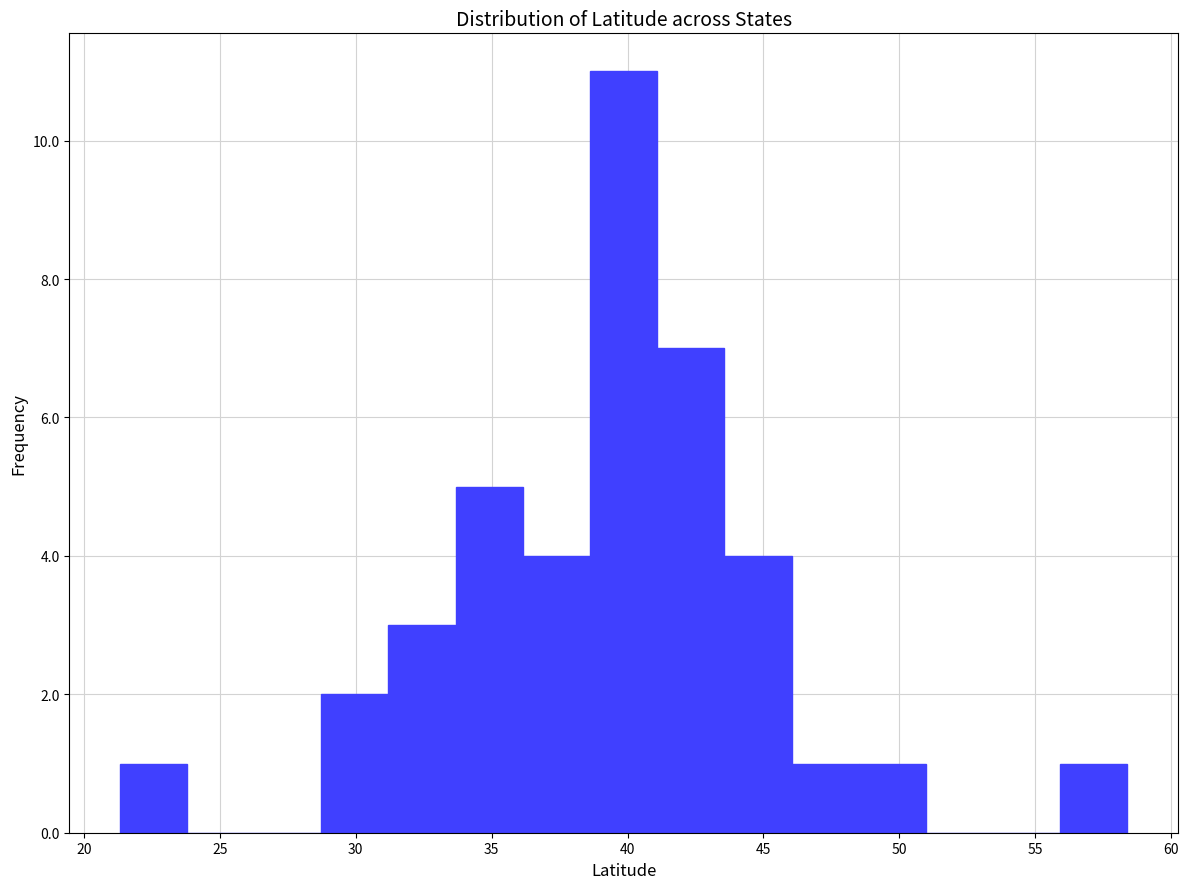

Reading left to right, list every bar in this chart as the range it spans on the x-axis followed by its height. Neither the bar edges nor the heights are printed on the chart, so give them approximately, as read against the axes.

21.5 to 24.0: 1
24.0 to 26.5: 0
26.5 to 28.5: 0
28.5 to 31.0: 2
31.0 to 33.5: 3
33.5 to 36.0: 5
36.0 to 38.5: 4
38.5 to 41.0: 11
41.0 to 43.5: 7
43.5 to 46.0: 4
46.0 to 48.5: 1
48.5 to 51.0: 1
51.0 to 53.5: 0
53.5 to 56.0: 0
56.0 to 58.5: 1